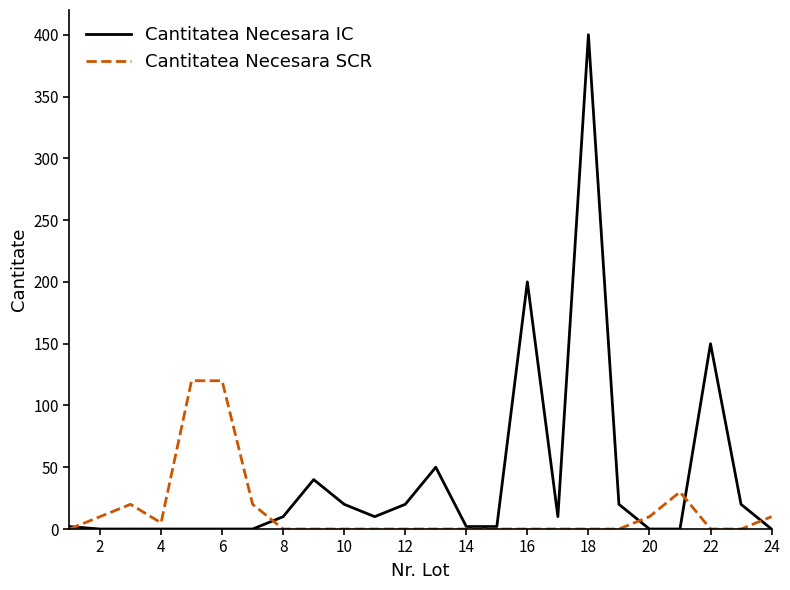

True or false: Cantitatea Necesara IC and Cantitatea Necesara SCR cross at least once.

True